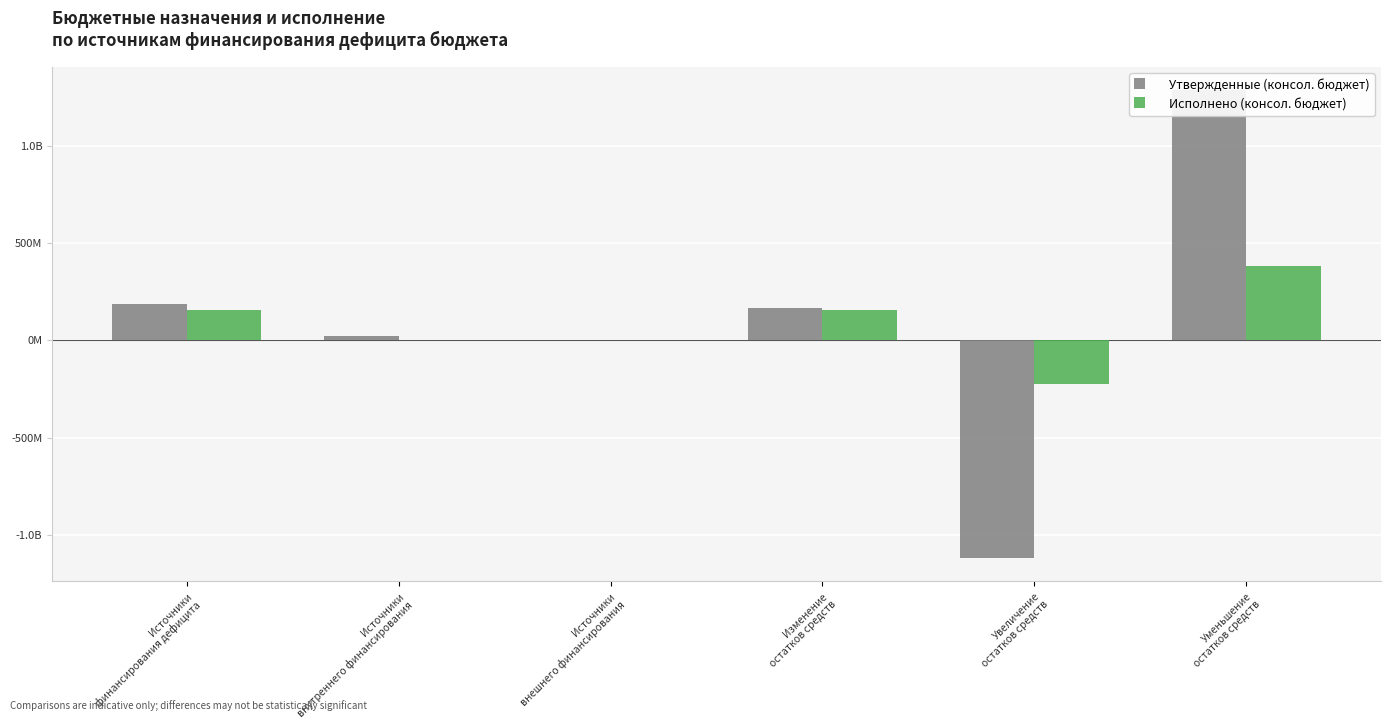

Which series has the widest spread of values?

Утвержденные (консол. бюджет)